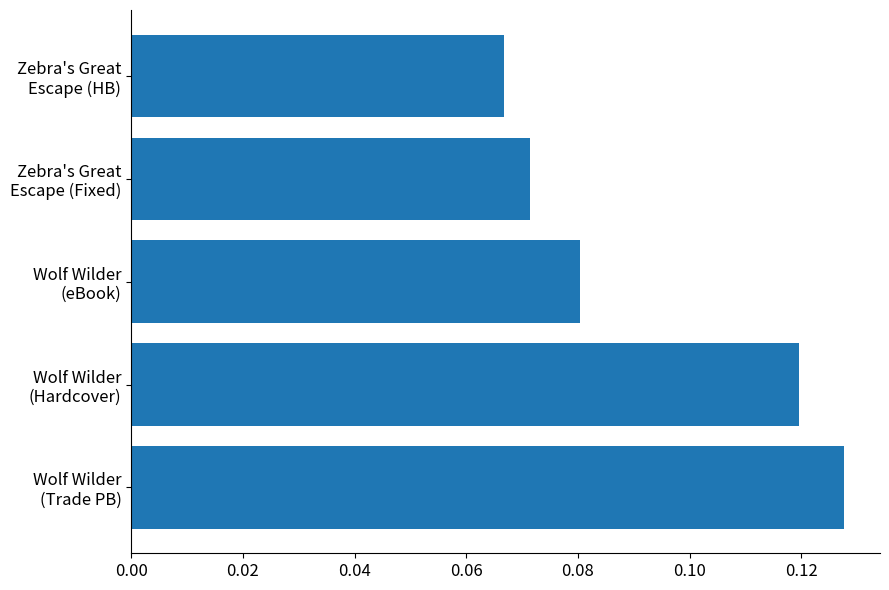

Count the values in the range 0 to 1.

5